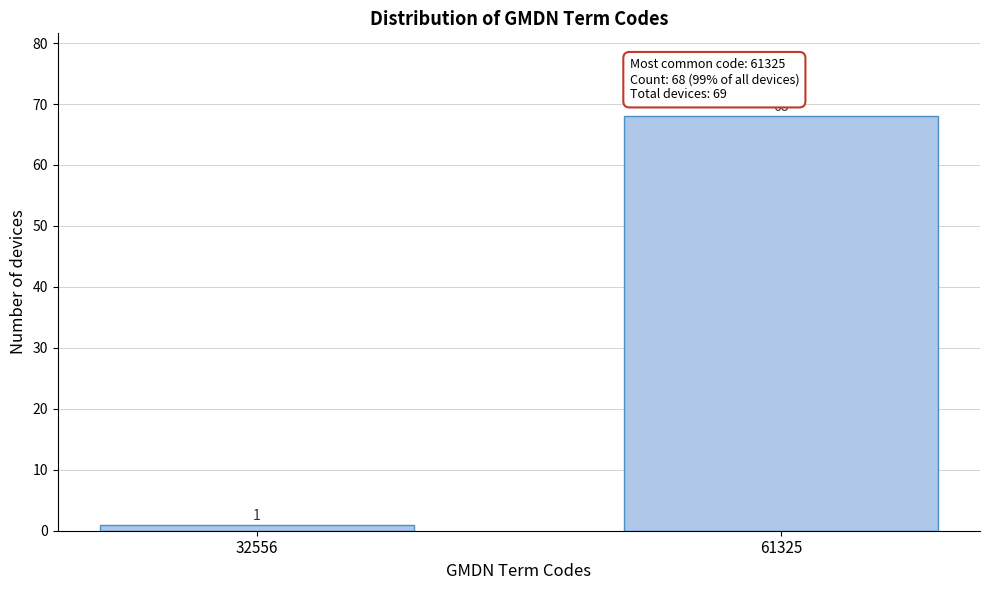

Reading left to right, list all the values displayed in this chart.

32556=1	61325=68